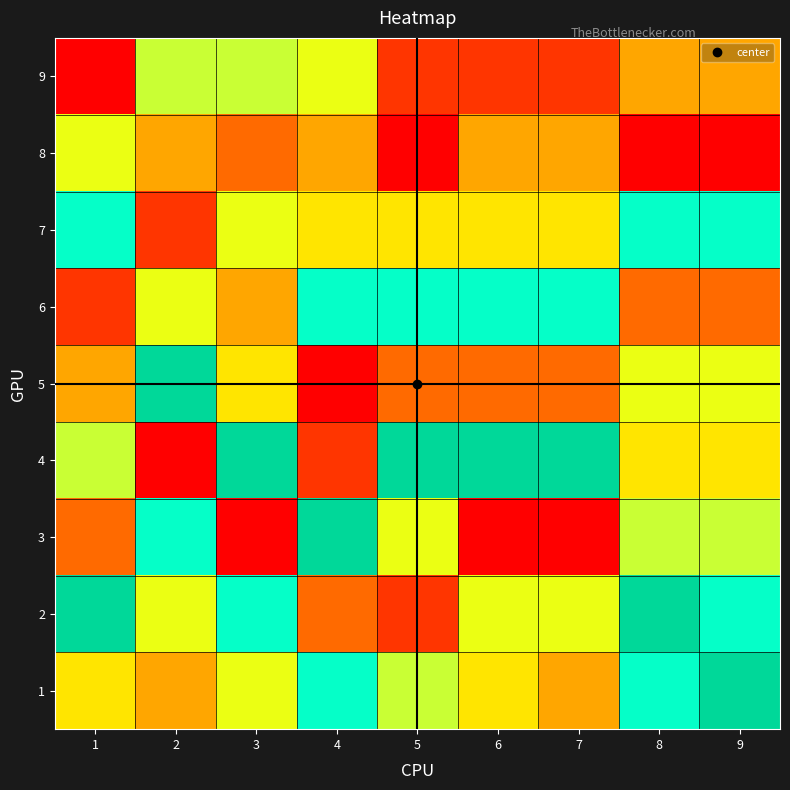

Reading left to right, extract all data points from this chart.

1: 1=5	2=4	3=6	4=8	5=7	6=5	7=4	8=8	9=9
2: 1=9	2=6	3=8	4=3	5=2	6=6	7=6	8=9	9=8
3: 1=3	2=8	3=1	4=9	5=6	6=1	7=1	8=7	9=7
4: 1=7	2=1	3=9	4=2	5=9	6=9	7=9	8=5	9=5
5: 1=4	2=9	3=5	4=1	5=3	6=3	7=3	8=6	9=6
6: 1=2	2=6	3=4	4=8	5=8	6=8	7=8	8=3	9=3
7: 1=8	2=2	3=6	4=5	5=5	6=5	7=5	8=8	9=8
8: 1=6	2=4	3=3	4=4	5=1	6=4	7=4	8=1	9=1
9: 1=1	2=7	3=7	4=6	5=2	6=2	7=2	8=4	9=4